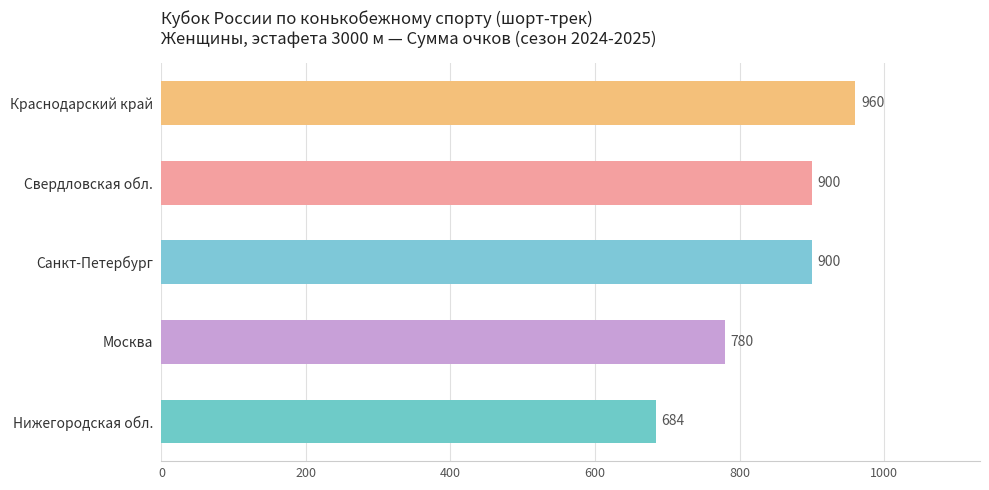

What is the average value?

845